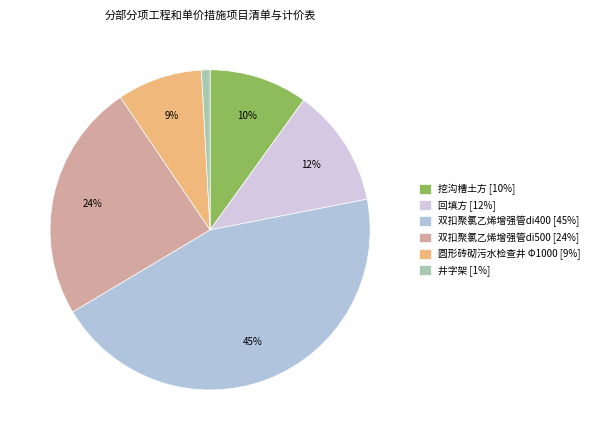

Does any single category account for the majority?

No